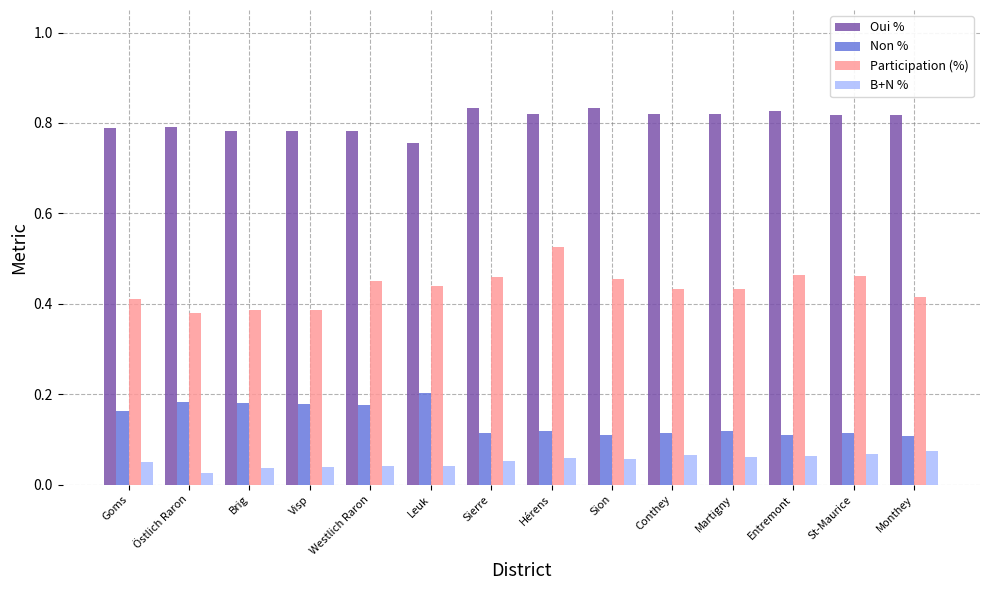

Is the value of Participation (%) at Conthey greater than the value of Non % at Monthey?

Yes